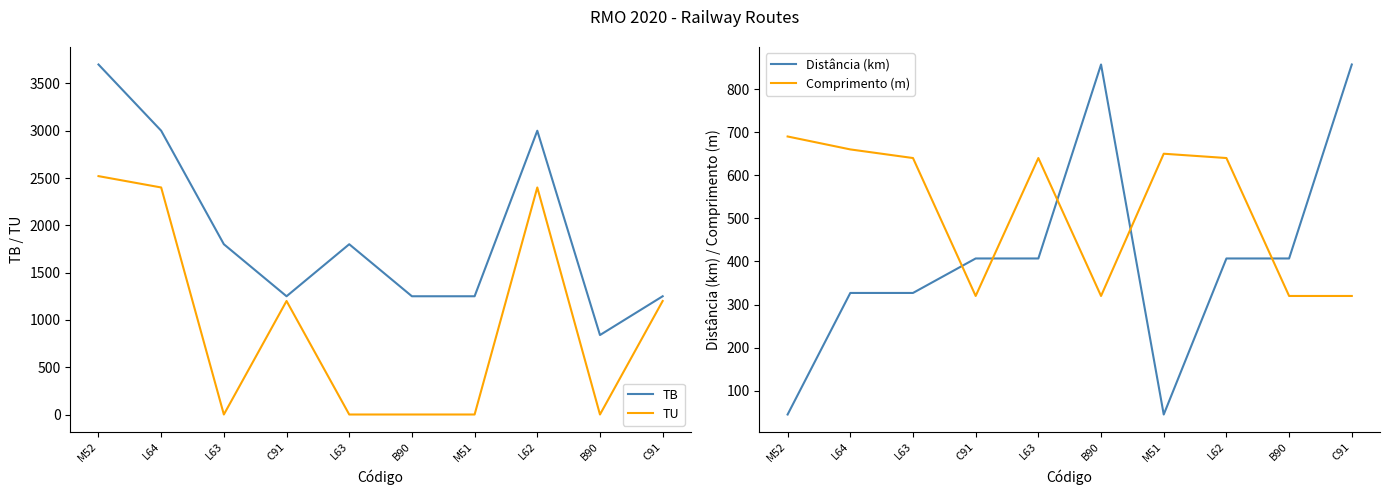

Where is the first local maximum for TB?

L63